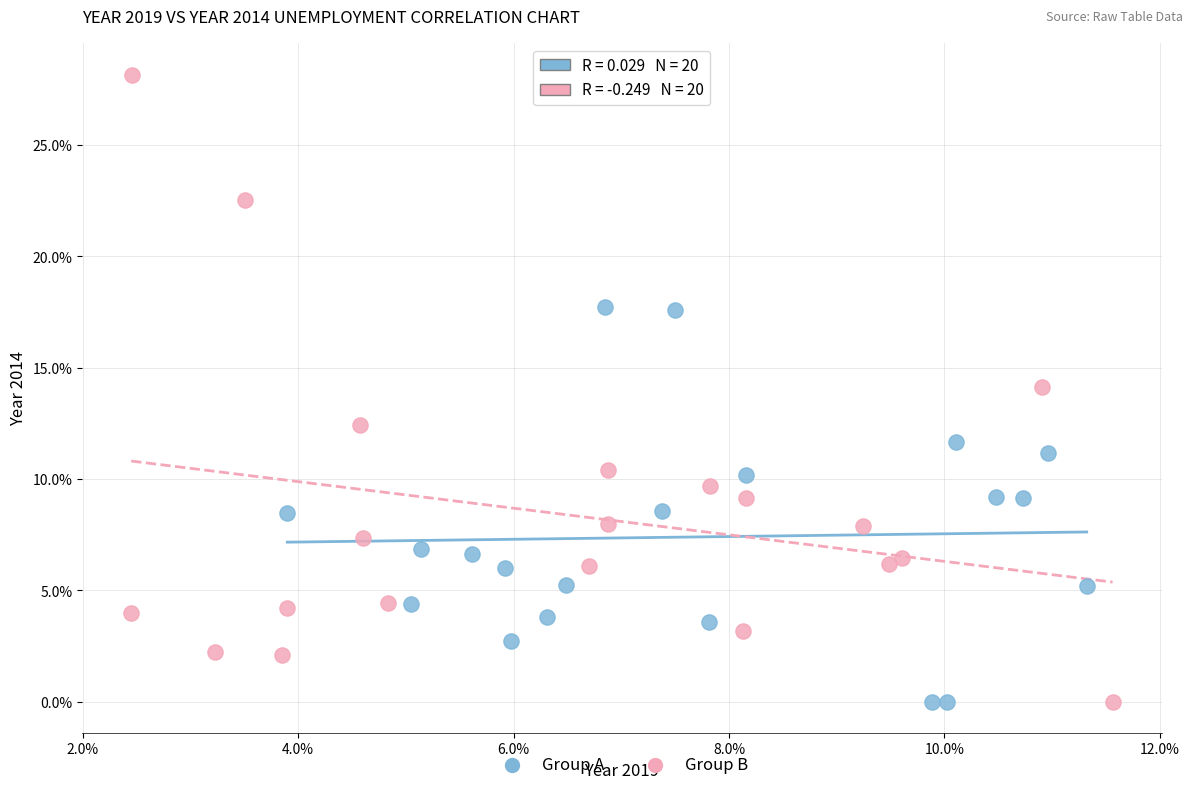

Which series has the largest Y range (max minus min)?

Group B